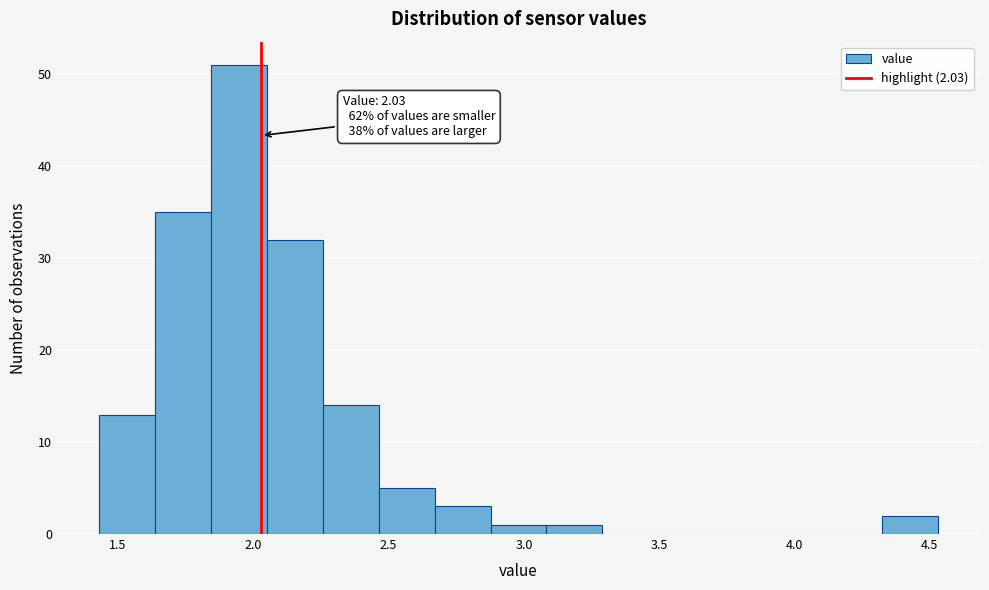

Over which range of the x-axis is the bar tallest?

1.85 to 2.05